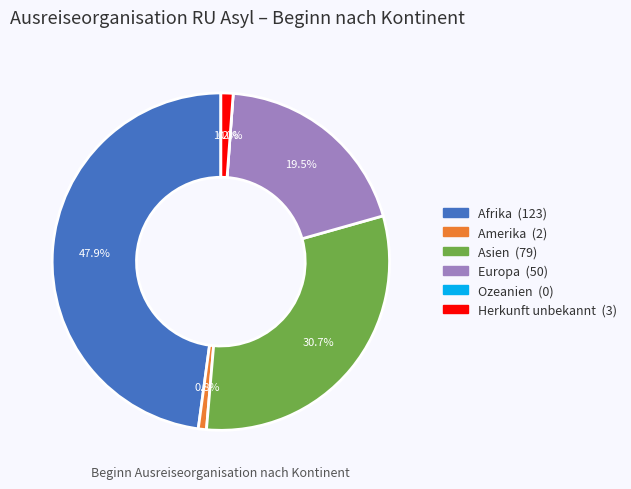

Does Europa account for over 50% of the chart?

No